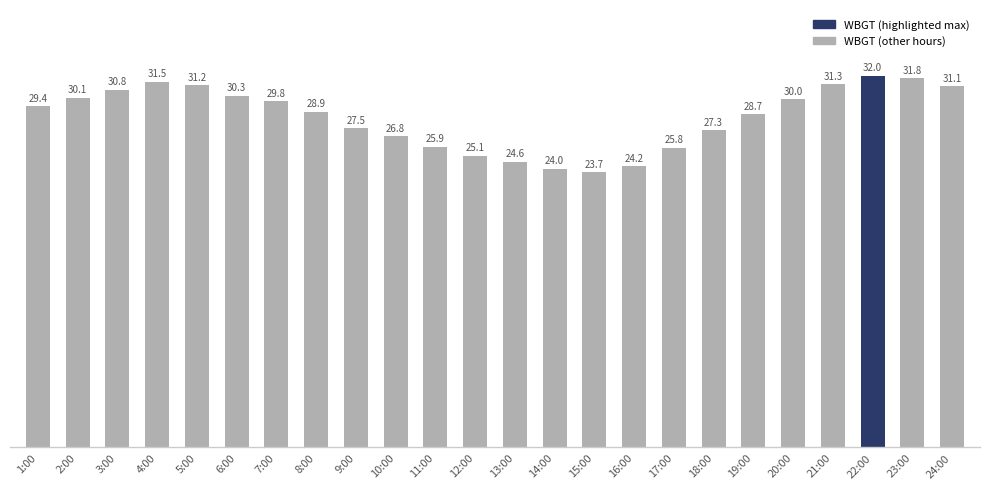

Reading left to right, list all the values displayed in this chart.

1:00=29.4	2:00=30.1	3:00=30.8	4:00=31.5	5:00=31.2	6:00=30.3	7:00=29.8	8:00=28.9	9:00=27.5	10:00=26.8	11:00=25.9	12:00=25.1	13:00=24.6	14:00=24.0	15:00=23.7	16:00=24.2	17:00=25.8	18:00=27.3	19:00=28.7	20:00=30.0	21:00=31.3	22:00=32.0	23:00=31.8	24:00=31.1